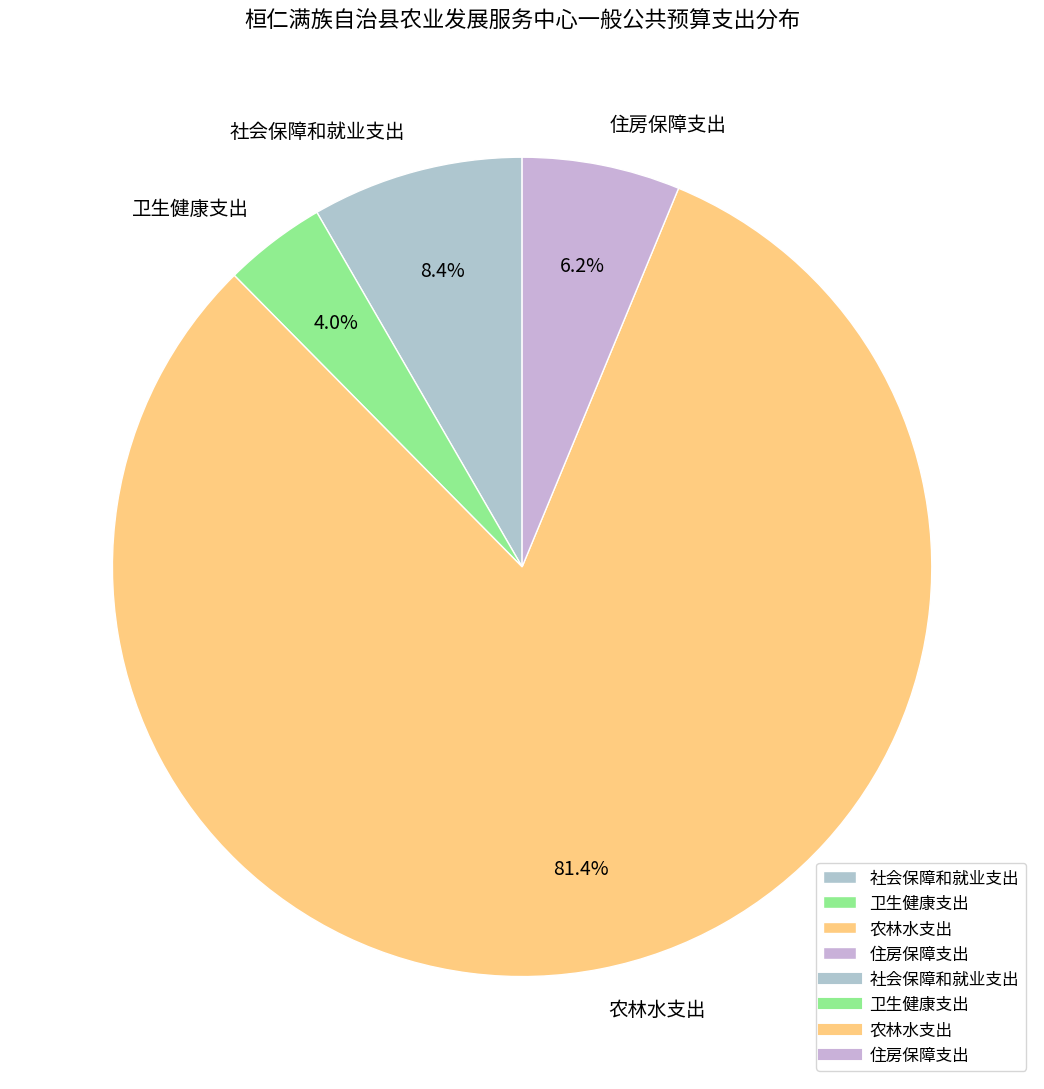

What is the largest slice in the pie chart?

农林水支出